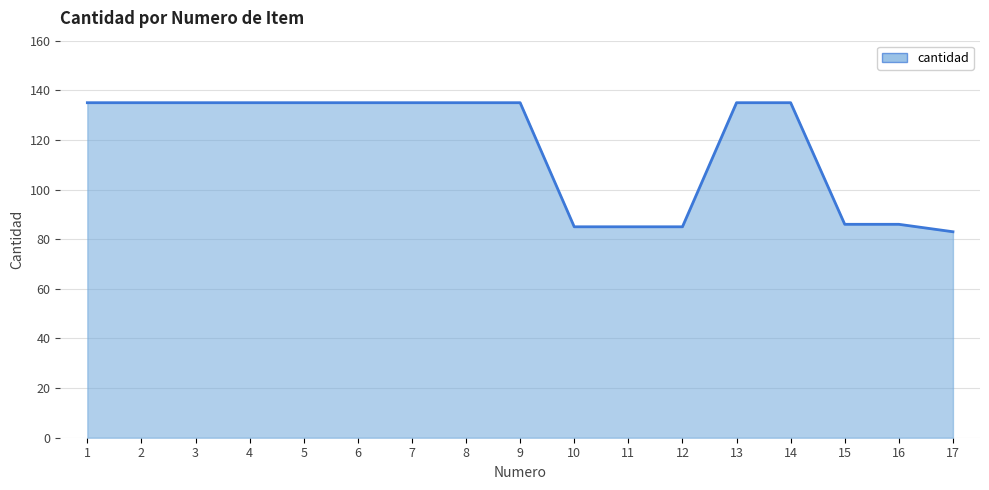

Approximately how many times larger is the value at 3 compared to 4?

1.0